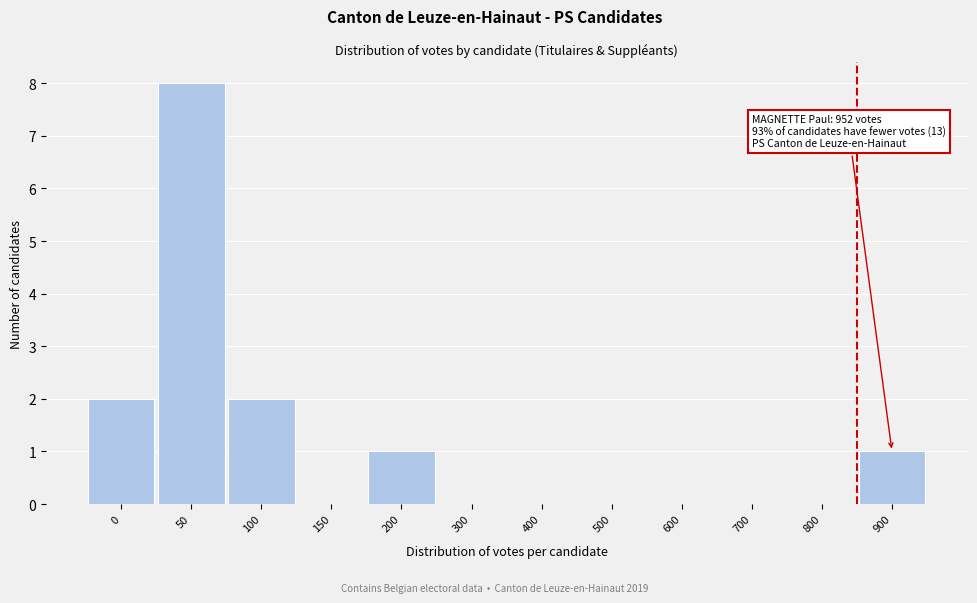

Reading left to right, what are all the values shown in this chart?

0=2	50=8	100=2	150=0	200=1	300=0	400=0	500=0	600=0	700=0	800=0	900=1